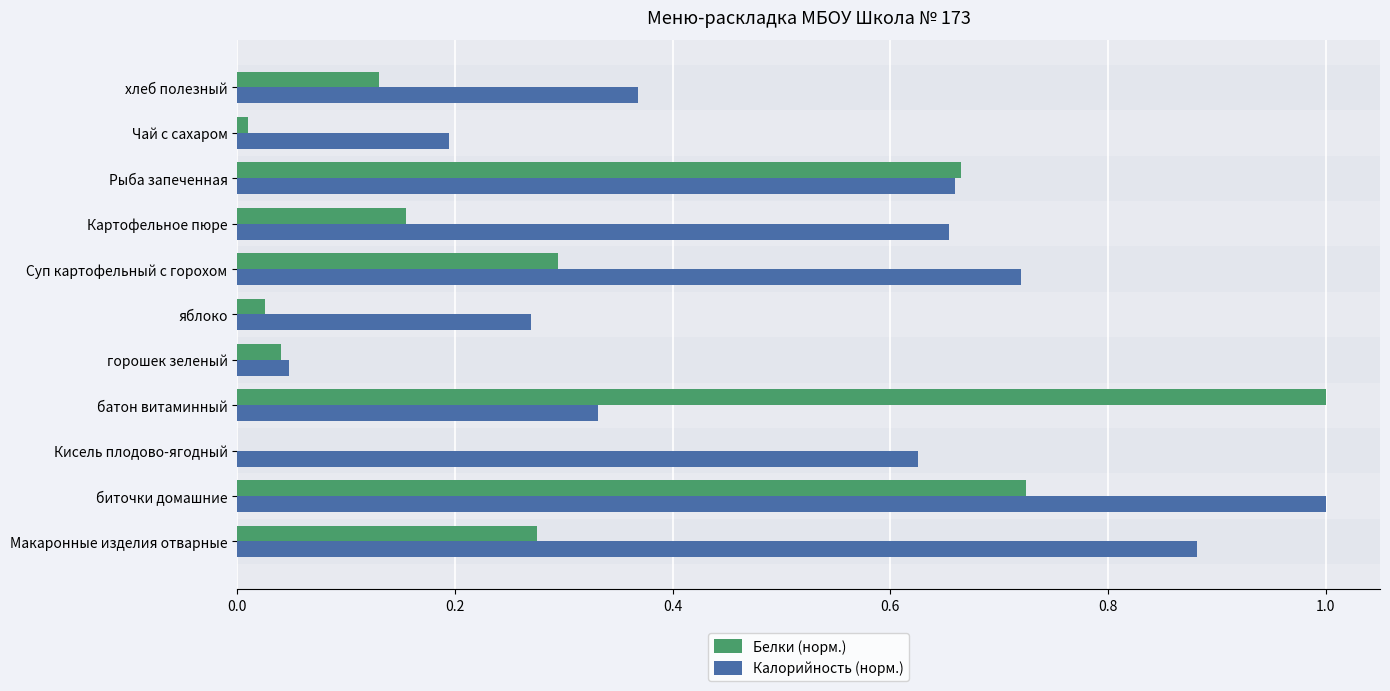

What are all the series names shown in the legend?

Белки (норм.), Калорийность (норм.)